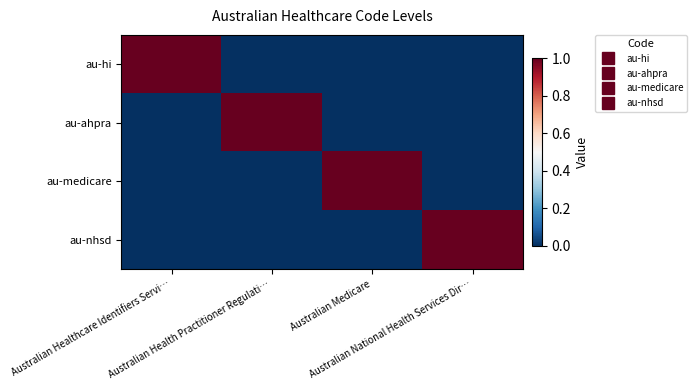

What is the total value across all series at Australian Health Practitioner Regulati…?

1